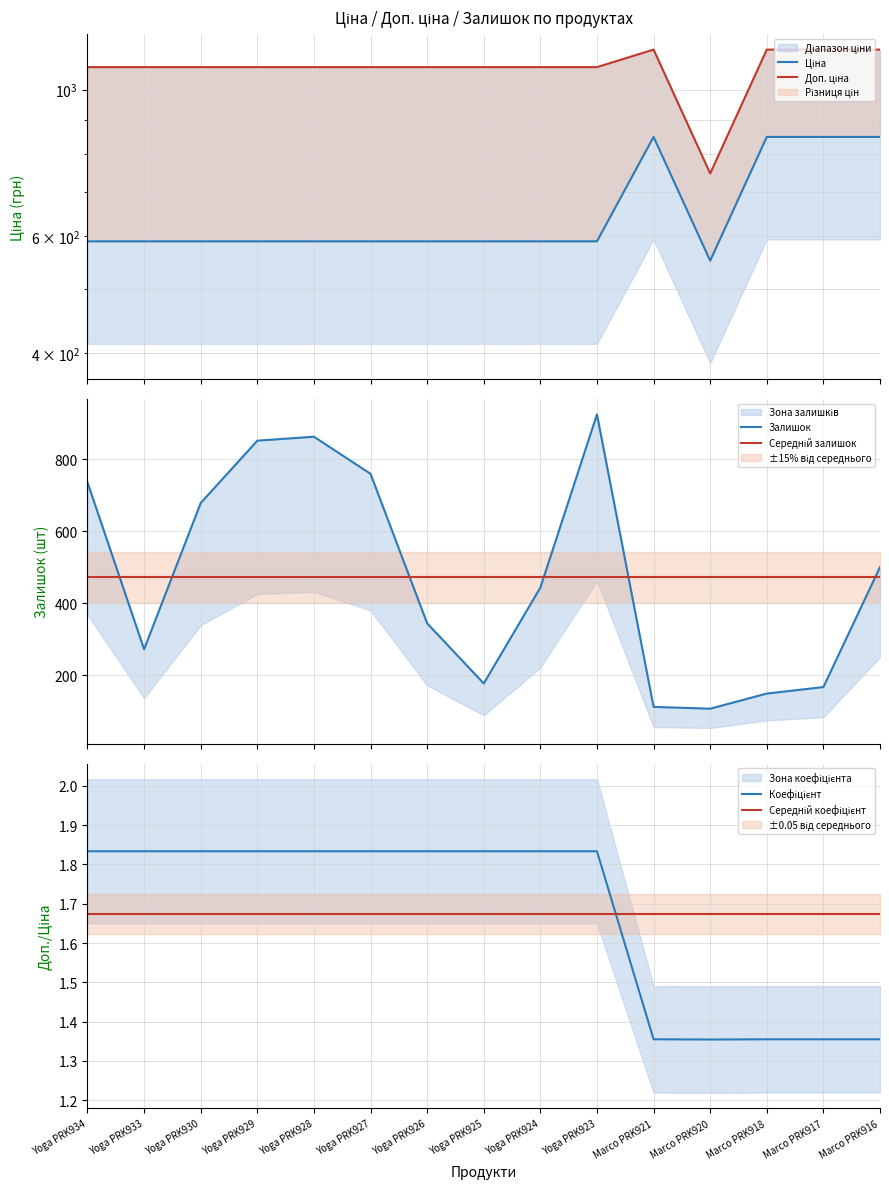

What is the total value across all series at Yoga PRK930?

2825.1